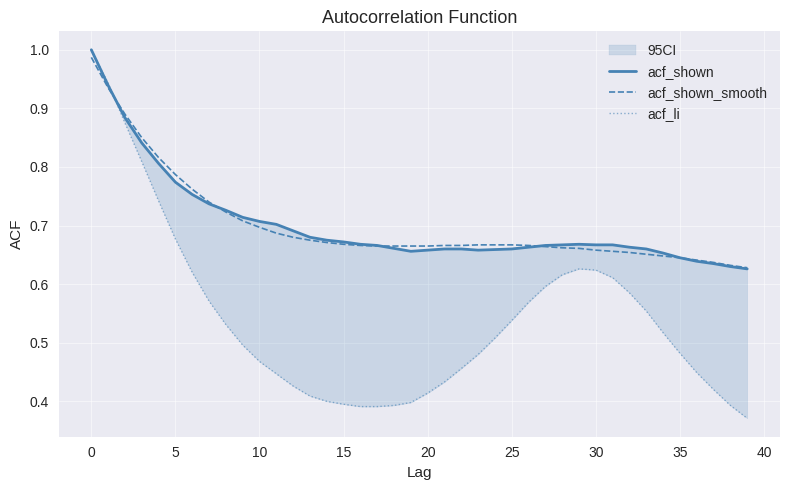

How many times do acf_shown and acf_shown_smooth cross each other?

4